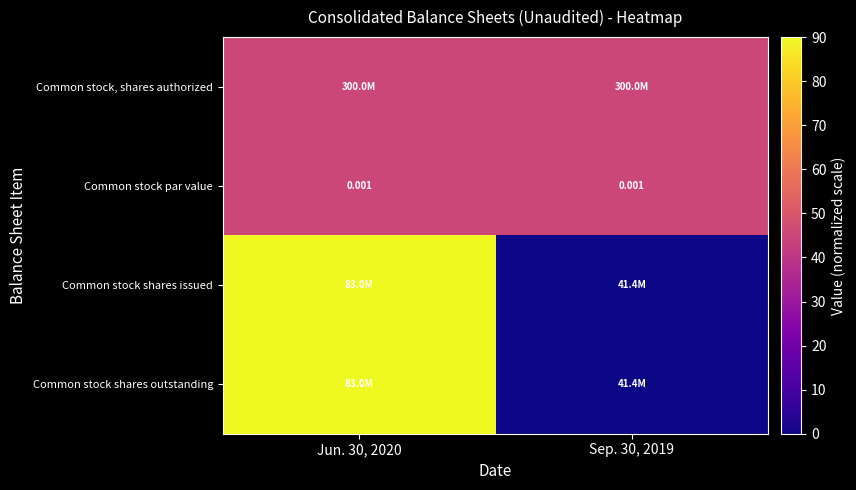

Which has a higher value, Jun. 30, 2020 or Sep. 30, 2019?

Jun. 30, 2020